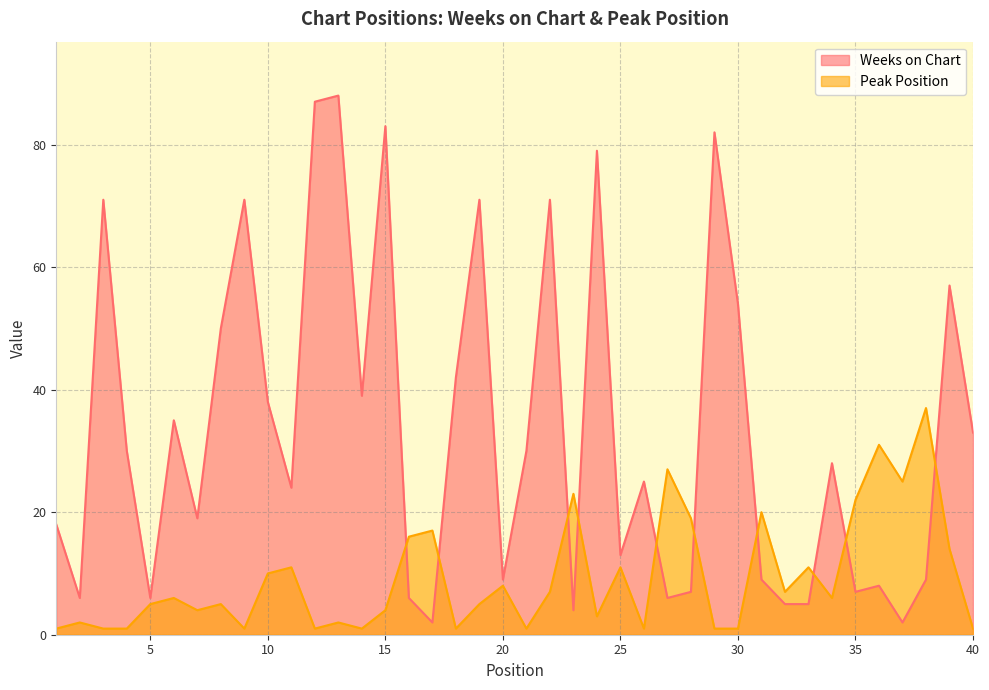

What is the minimum value shown in the chart?

1